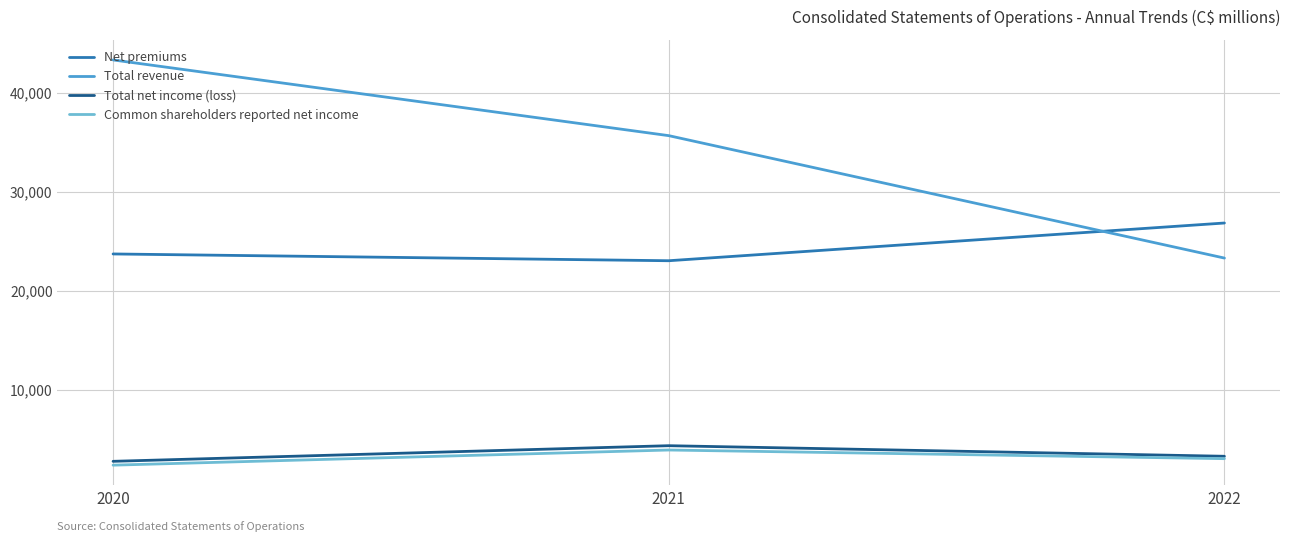

Between 2020 and 2021, which series saw the biggest shift?

Total revenue